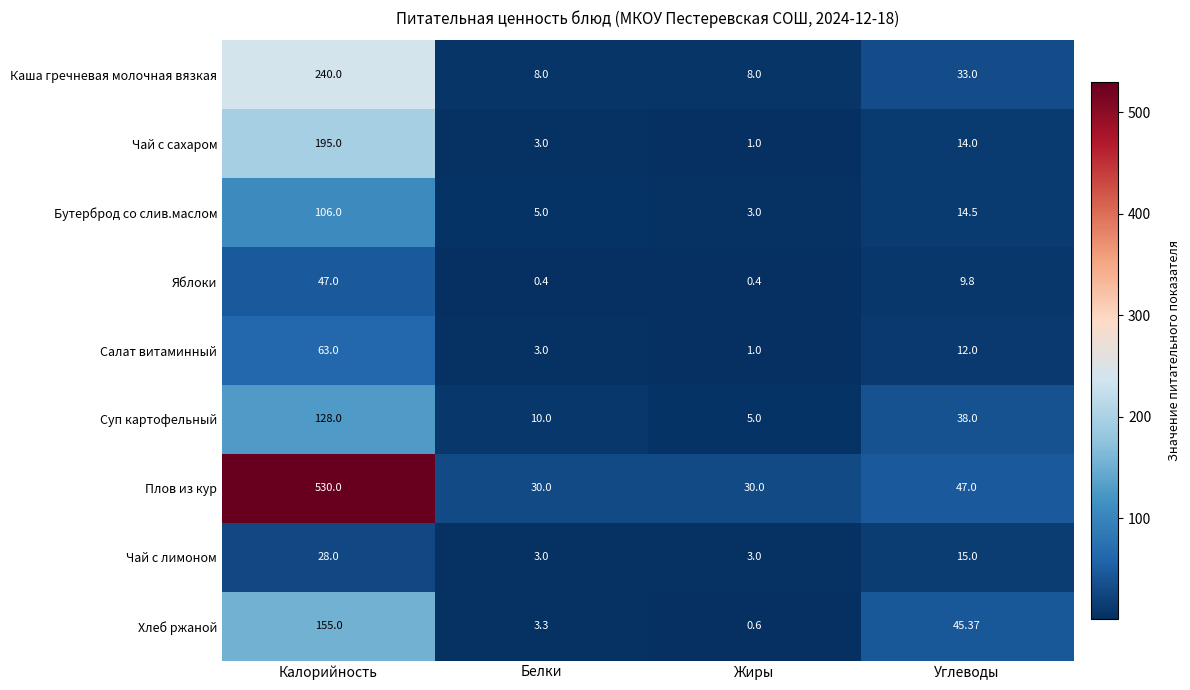

Which category has the lowest value in the Чай с сахаром series?

Жиры